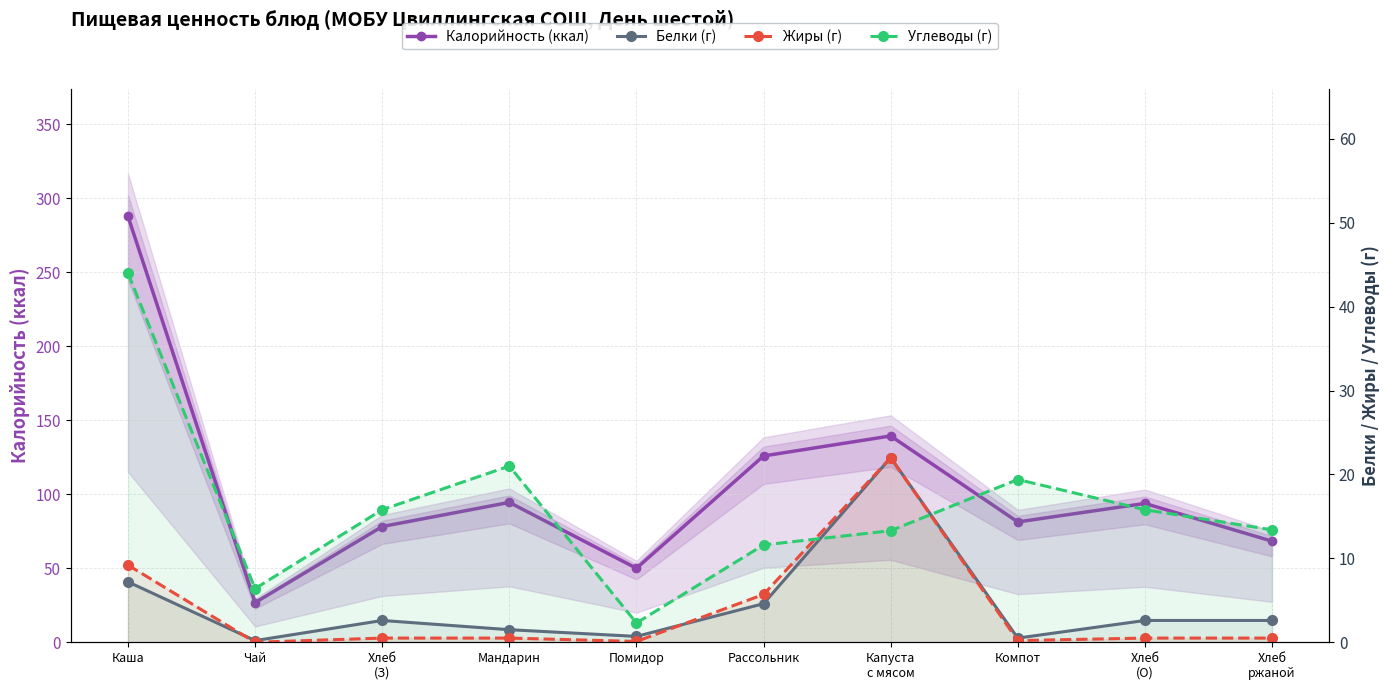

What position from the left is Капуста
с мясом?

7